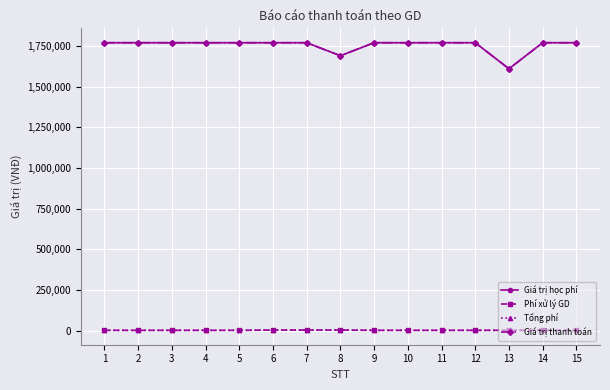

Is this an area chart (filled region under the line)?

No